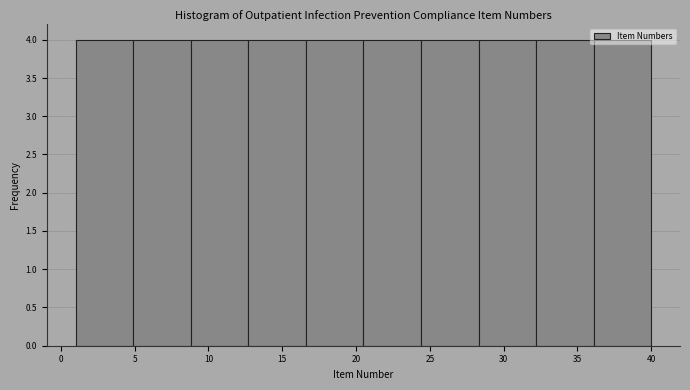

How tall is the bar that spans 1.0 to 4.9 on the x-axis? Neither the bar edges nor the heights are printed on the chart, so give them approximately, as read against the axes.

4